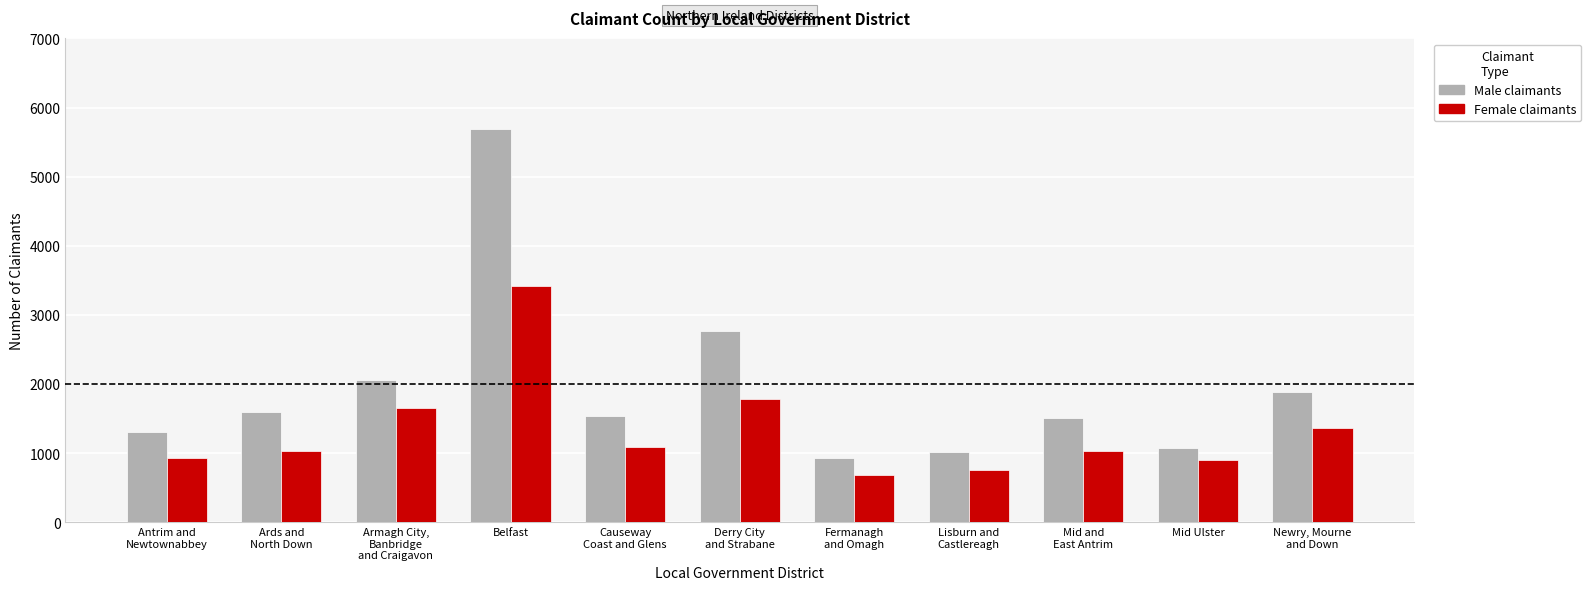

How many data points does each series have?

11